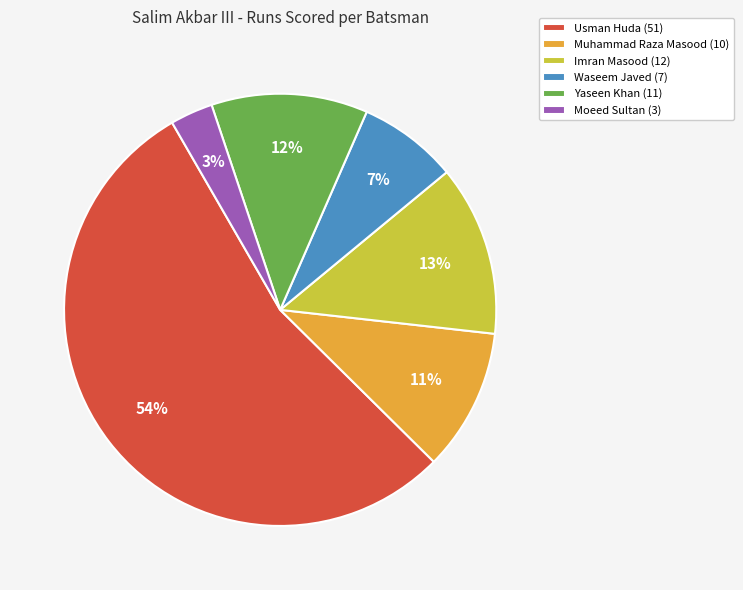

Do Yaseen Khan (11) and Usman Huda (51) together represent more than half of the pie?

Yes